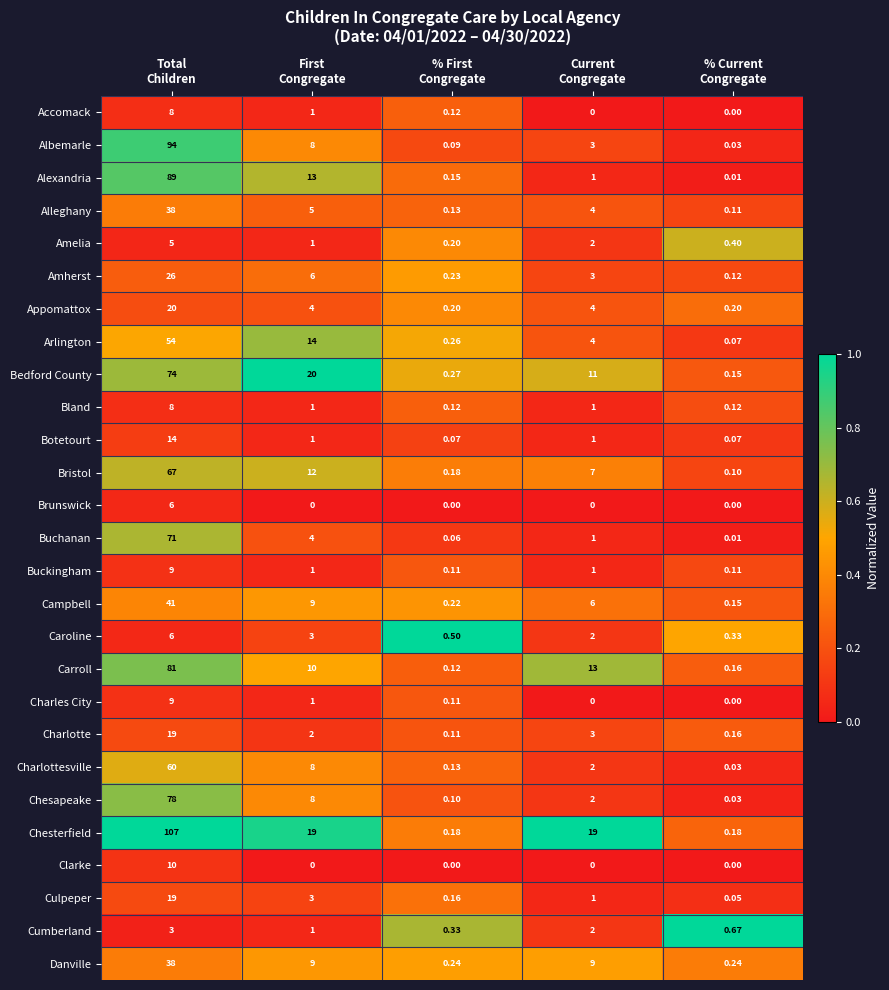

Count the number of data series in this chart.

27